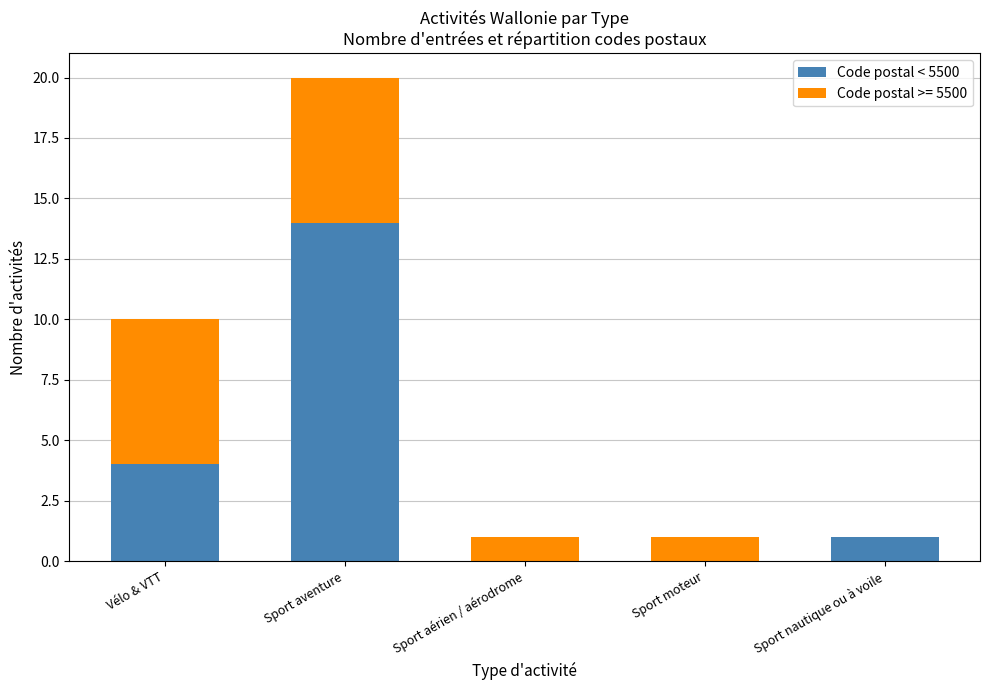

The value of Code postal < 5500 at Sport aérien / aérodrome is -7. True or false?

False